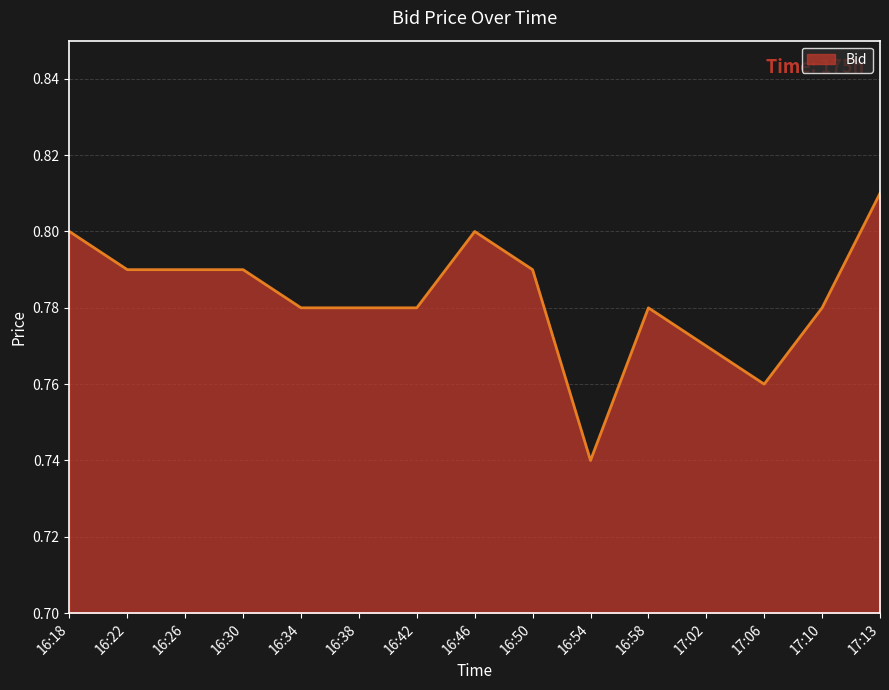

What position from the left is 16:58?

11